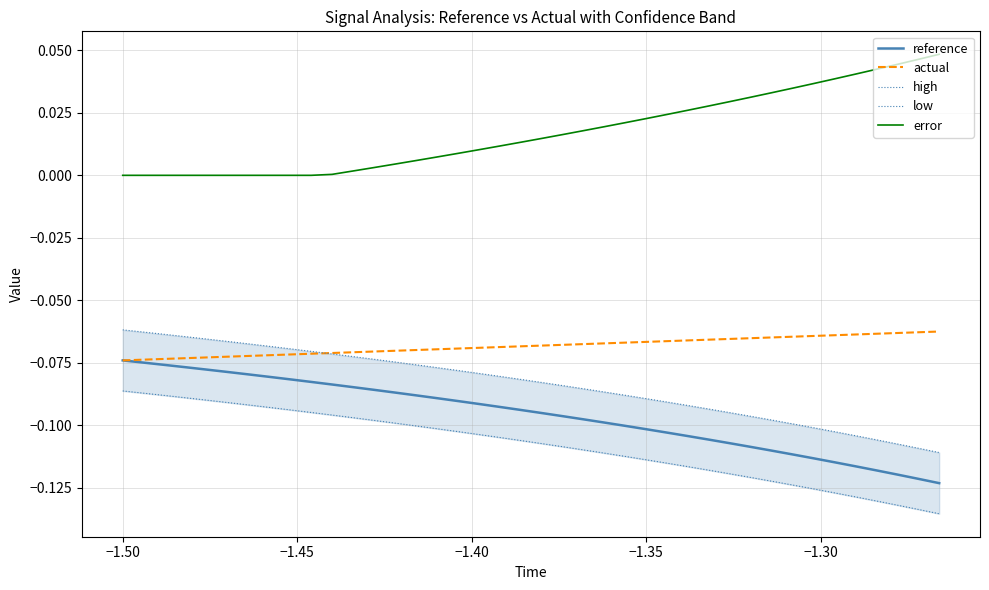

How many lines are shown in the chart?

5